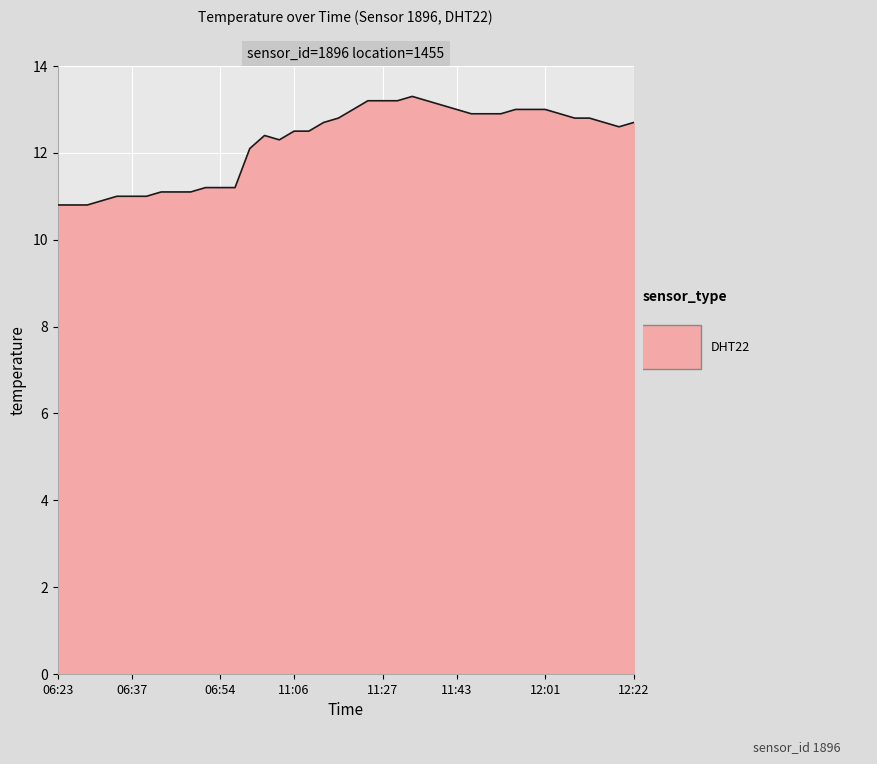

What is the difference between the maximum and minimum values?

2.5